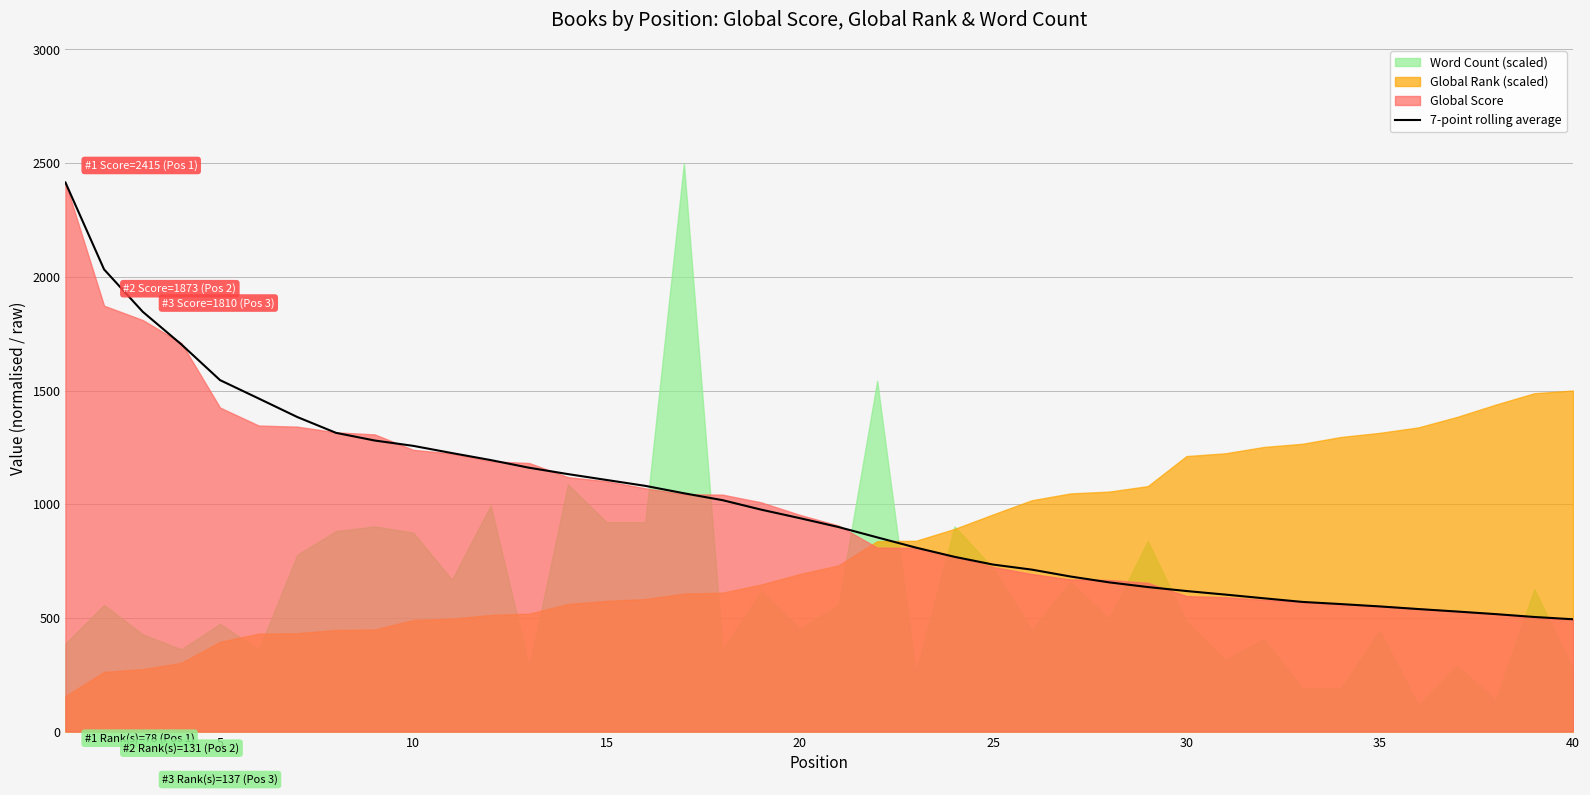

What is the sum of all values?

39942.7